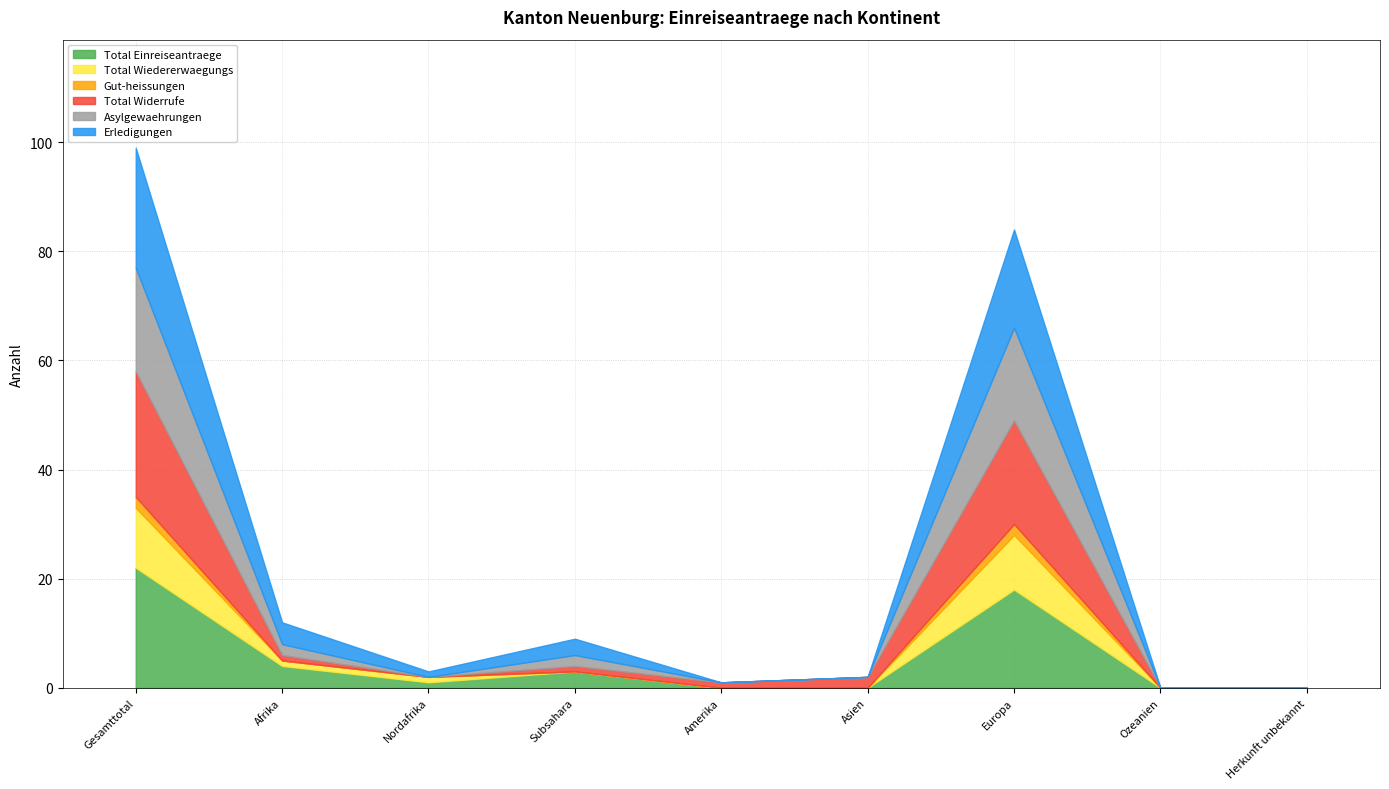

How many values in the Erledigungen series exceed 1?

4